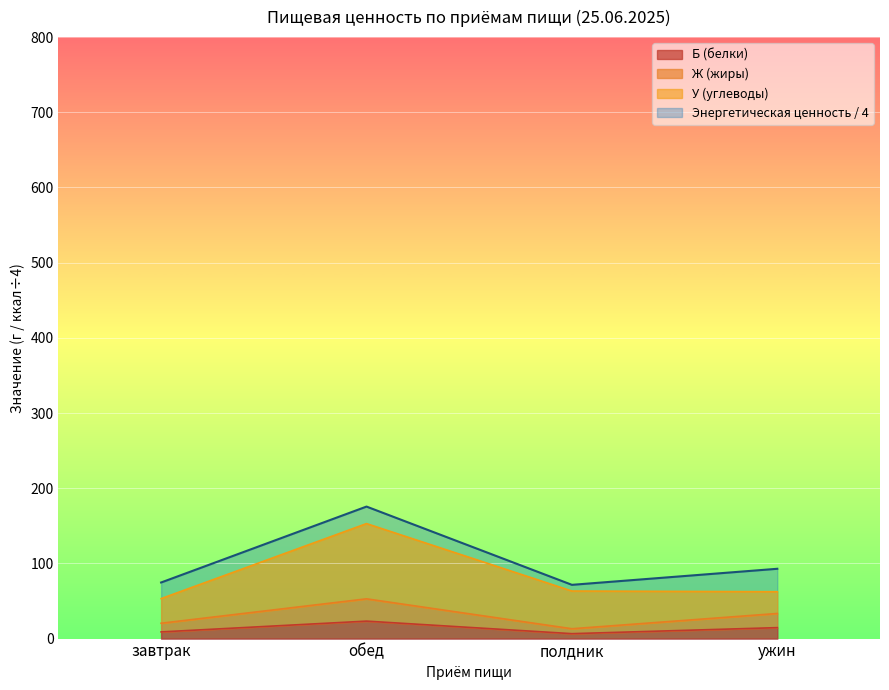

What is the approximate value of Ж (жиры) at завтрак?

20.4